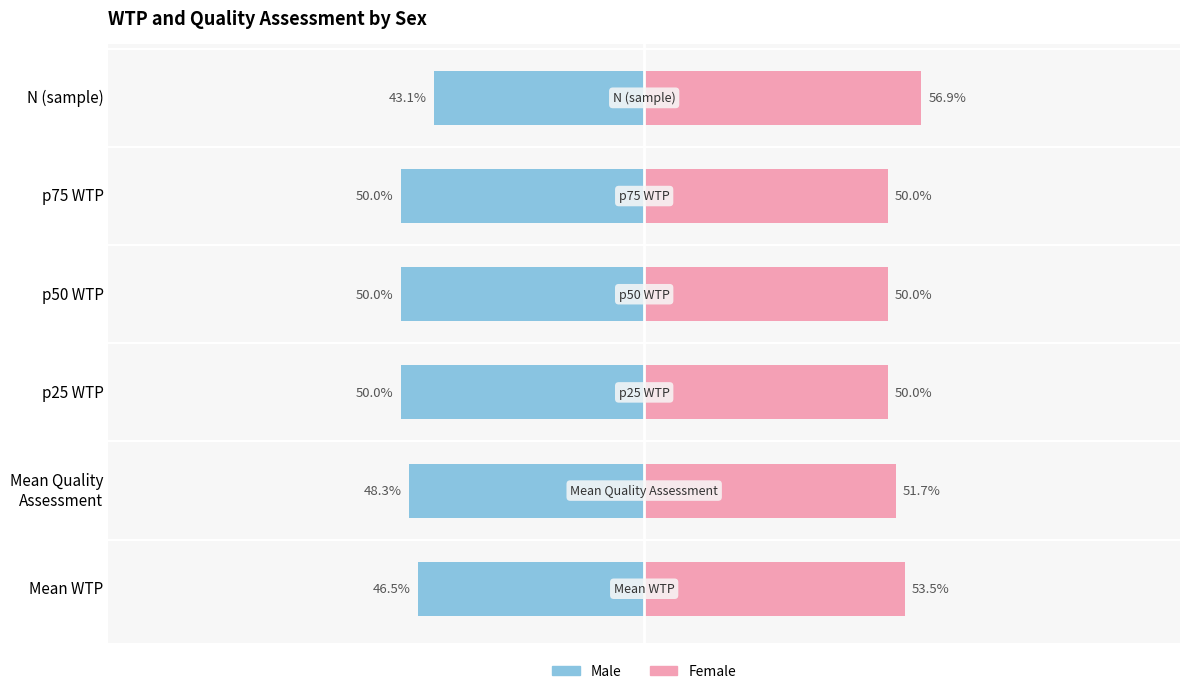

What is the lowest value of the Male series?

-50.0